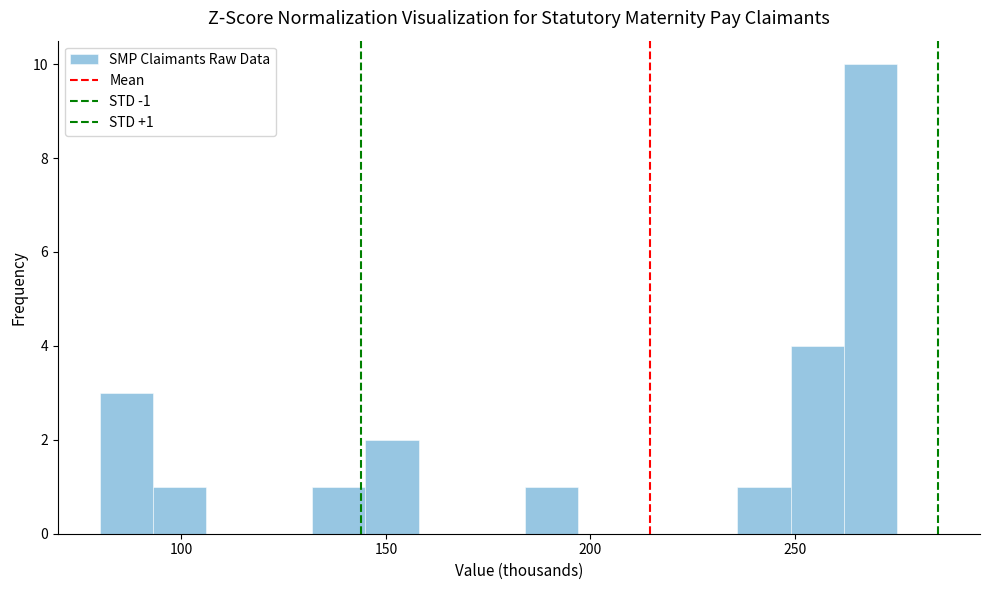

Read against the x-axis, roughly where is the centre of the tallest bar?

270